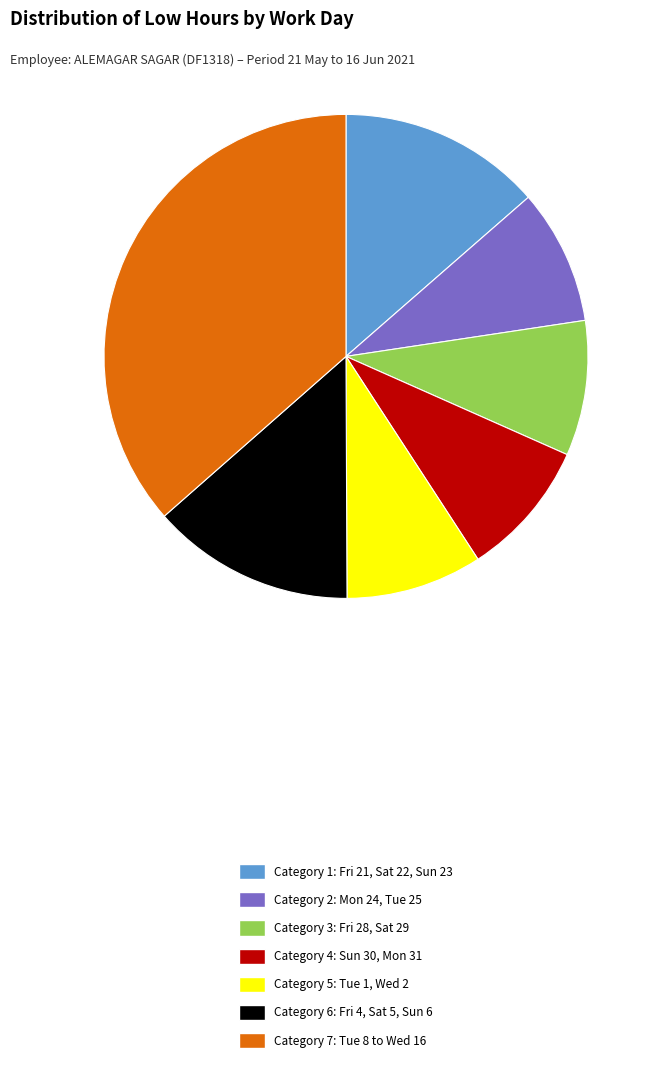

Is it true that Category 3: Fri 28, Sat 29 is 9% of the pie?

True